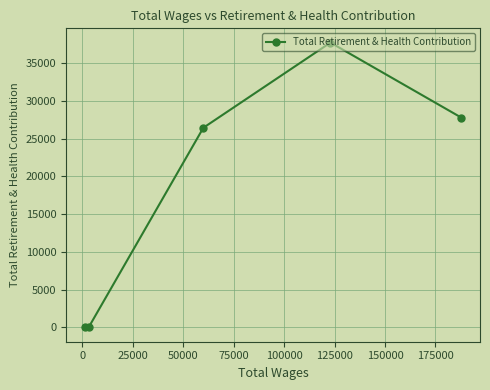

What is the greatest value displayed?

37724